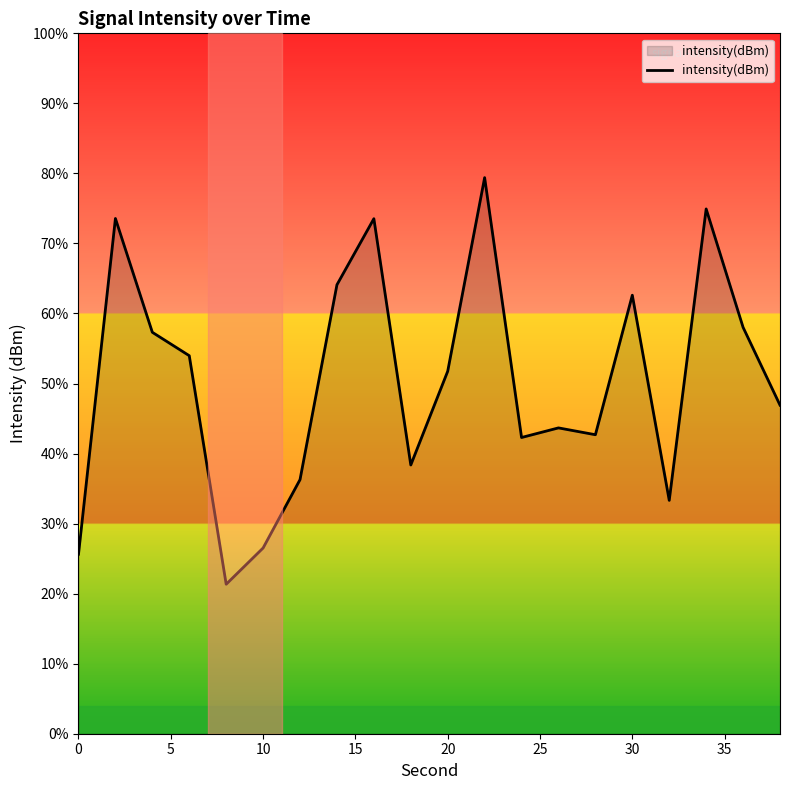

True or false: the data has more than 1 interior local peaks.

True